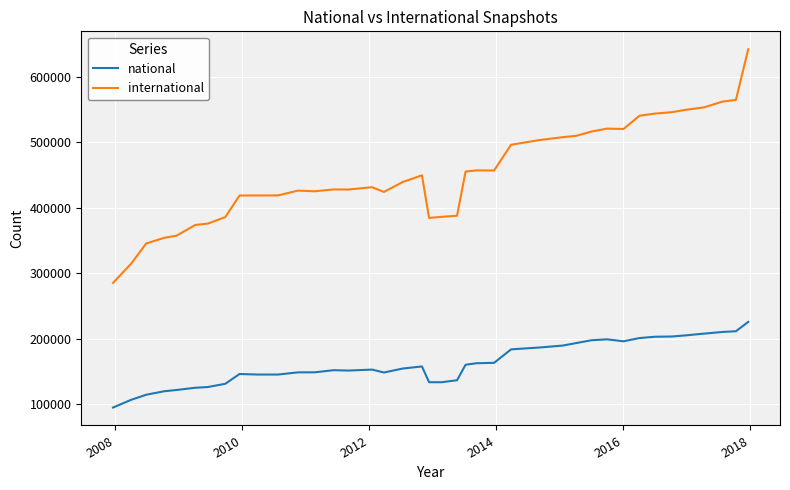

True or false: national and international cross at least once.

False